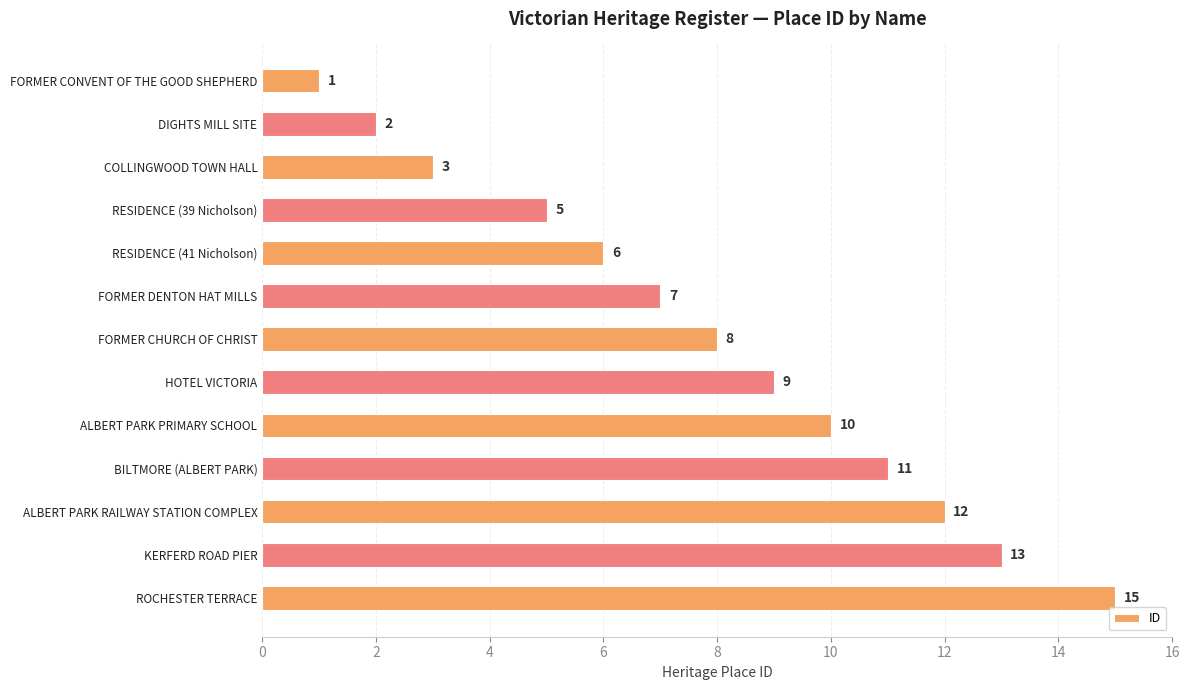

At which label is the value closest to 8?

FORMER CHURCH OF CHRIST